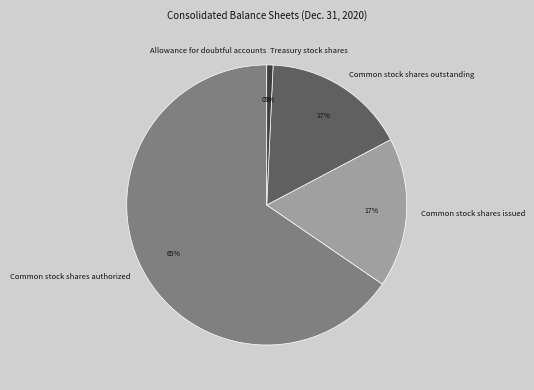

Which category has the biggest portion of the pie?

Common stock shares authorized